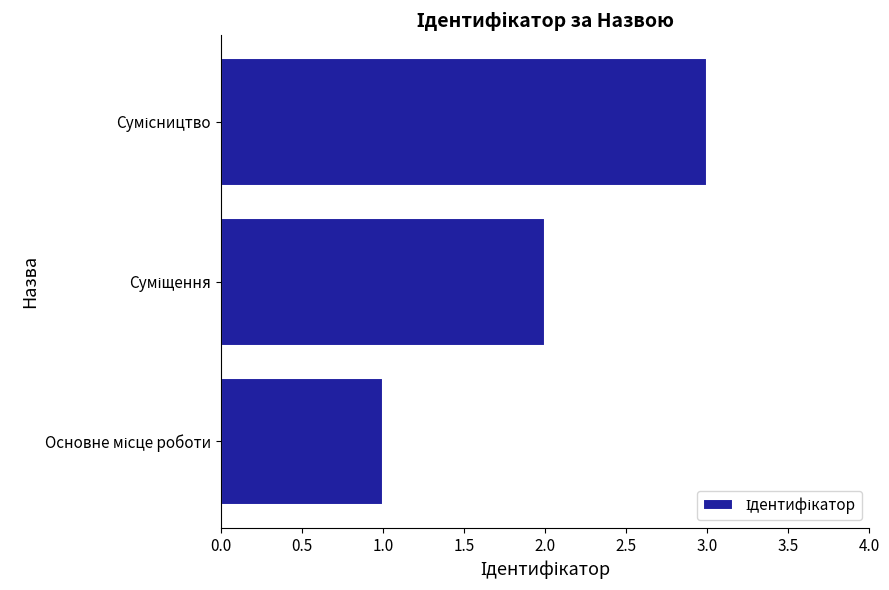

What is the greatest value displayed?

3